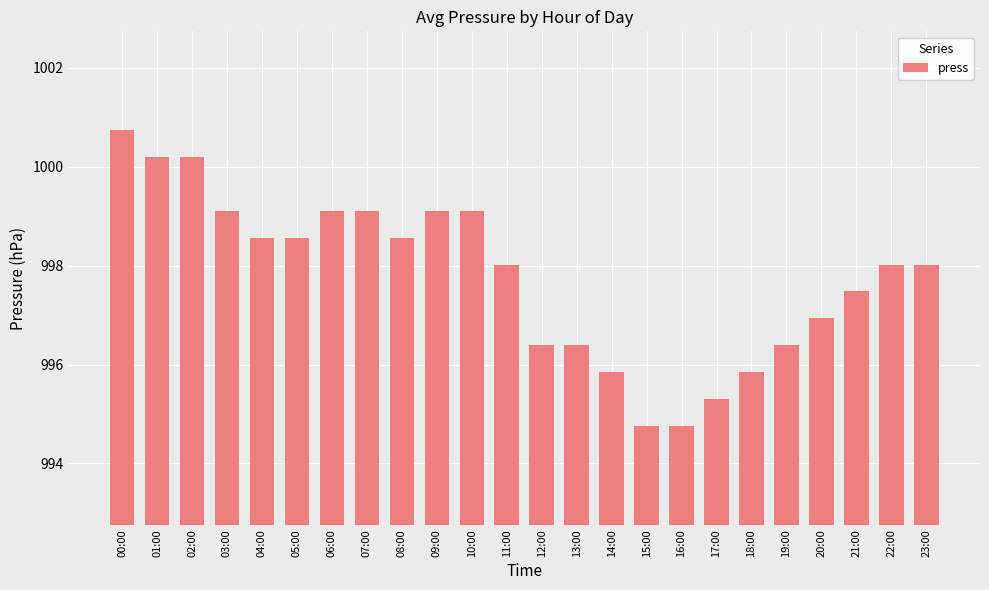

What is the ratio of the value at 20:00 to the value at 15:00?

1.0